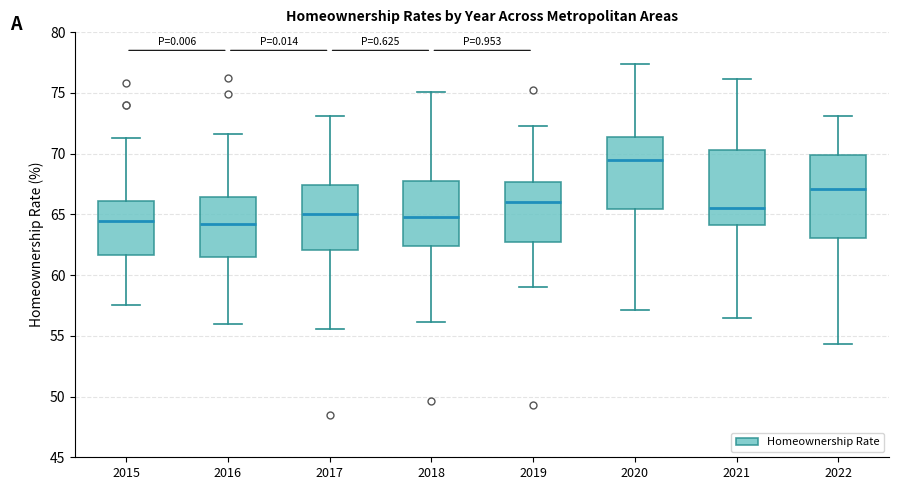

Reading left to right, transcribe this box plot: for each box, give where its median line is, the range the box spans, and where its two whiskers end, as read against the y-axis. The values are not printed on the chart, so give them approximately, as read against the axis.

2015: median 64.5, box 61.5 to 66.0, whiskers 57.5 to 71.5
2016: median 64.0, box 61.5 to 66.5, whiskers 56.0 to 71.5
2017: median 65.0, box 62.0 to 67.5, whiskers 55.5 to 73.0
2018: median 65.0, box 62.5 to 68.0, whiskers 56.0 to 75.0
2019: median 66.0, box 62.5 to 67.5, whiskers 59.0 to 72.5
2020: median 69.5, box 65.5 to 71.5, whiskers 57.0 to 77.5
2021: median 65.5, box 64.0 to 70.5, whiskers 56.5 to 76.0
2022: median 67.0, box 63.0 to 70.0, whiskers 54.5 to 73.0